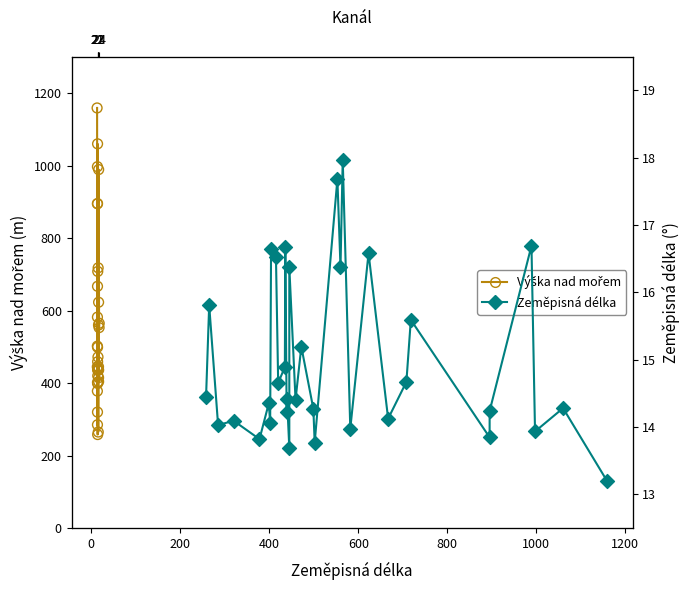

Which series has the largest total across all categories?

Výška nad mořem